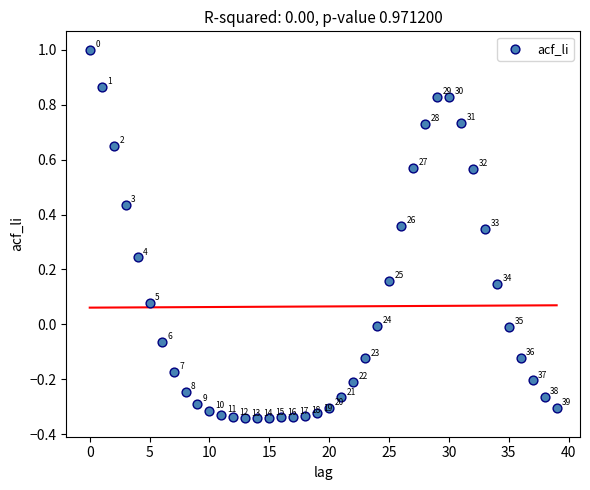

What is the range of Y values (max minus min)?

1.3